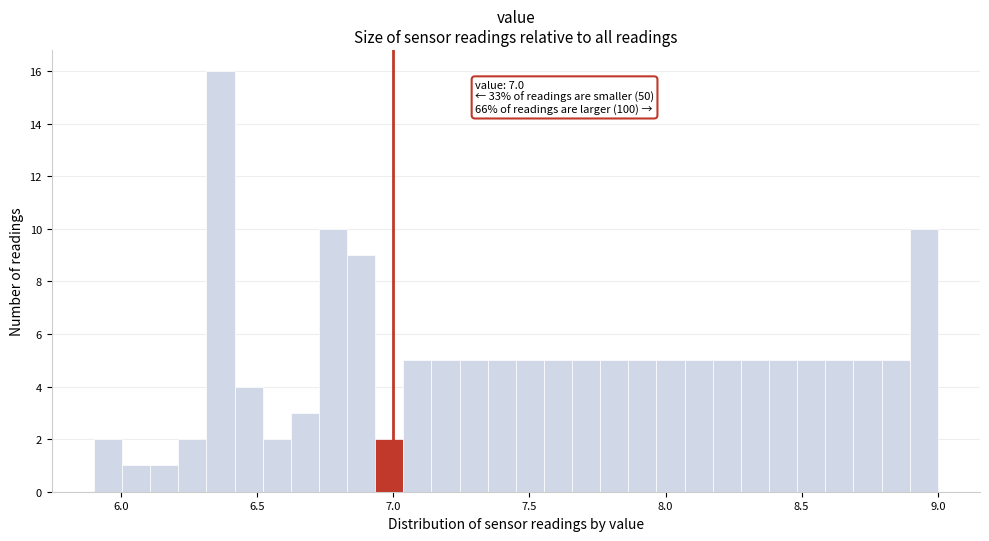

Read against the x-axis, roughly where is the centre of the tallest bar?

6.35